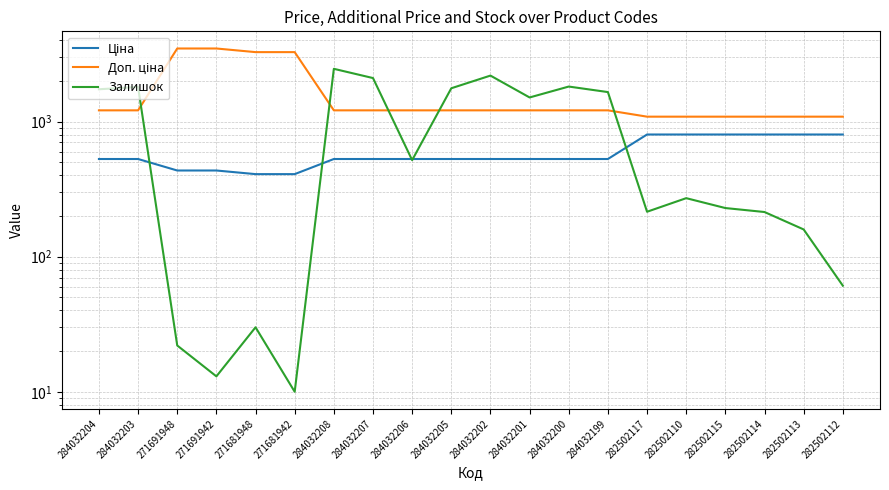

Reading left to right, what are all the values shown in this chart?

Ціна: 528.2	528.2	434.3	434.3	408.2	408.2	528.2	528.2	528.2	528.2	528.2	528.2	528.2	528.2	802.1	802.1	802.1	802.1	802.1	802.1
Доп. ціна: 1210.7	1210.7	3474.1	3474.1	3265.8	3265.8	1210.7	1210.7	1210.7	1210.7	1210.7	1210.7	1210.7	1210.7	1087.0	1087.0	1087.0	1087.0	1087.0	1087.0
Залишок: 1734.0	1804.0	22.0	13.0	30.0	10.0	2457.0	2099.0	518.0	1764.0	2189.0	1508.0	1816.0	1653.0	215.0	271.0	229.0	214.0	159.0	61.0